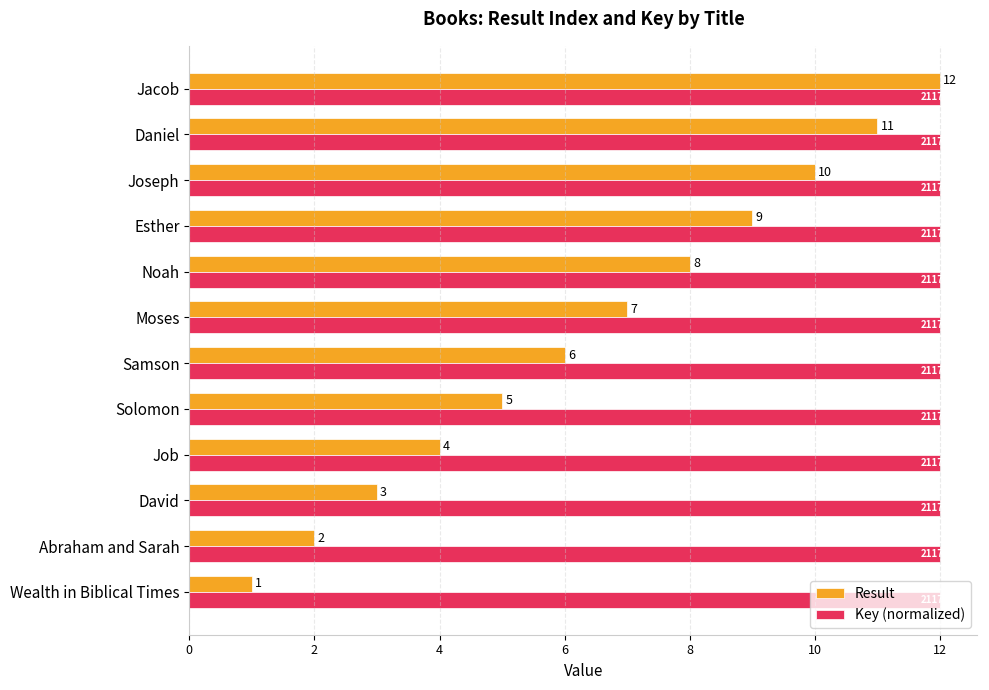

Which label corresponds to the smallest value in the chart?

Wealth in Biblical Times